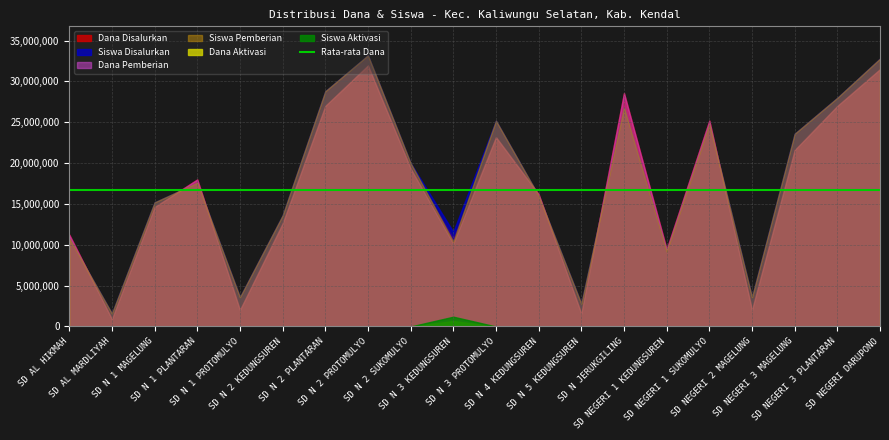

Count the number of categories in the chart.

20